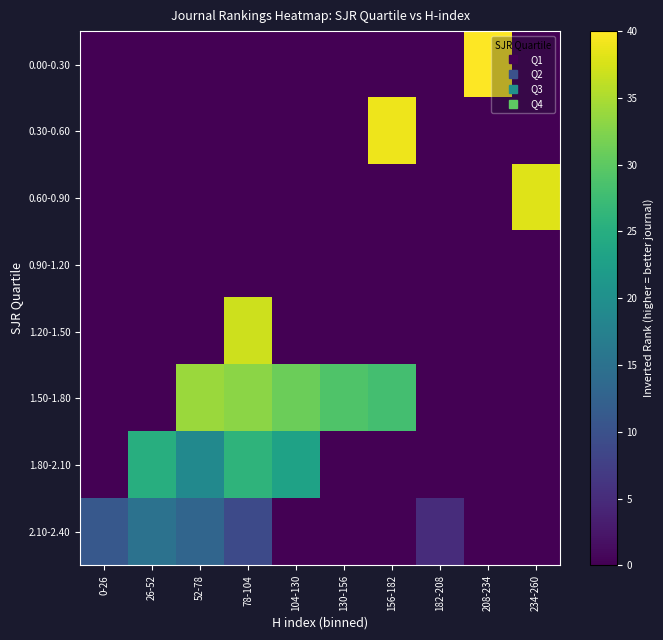

What is the maximum value shown in the chart?

40